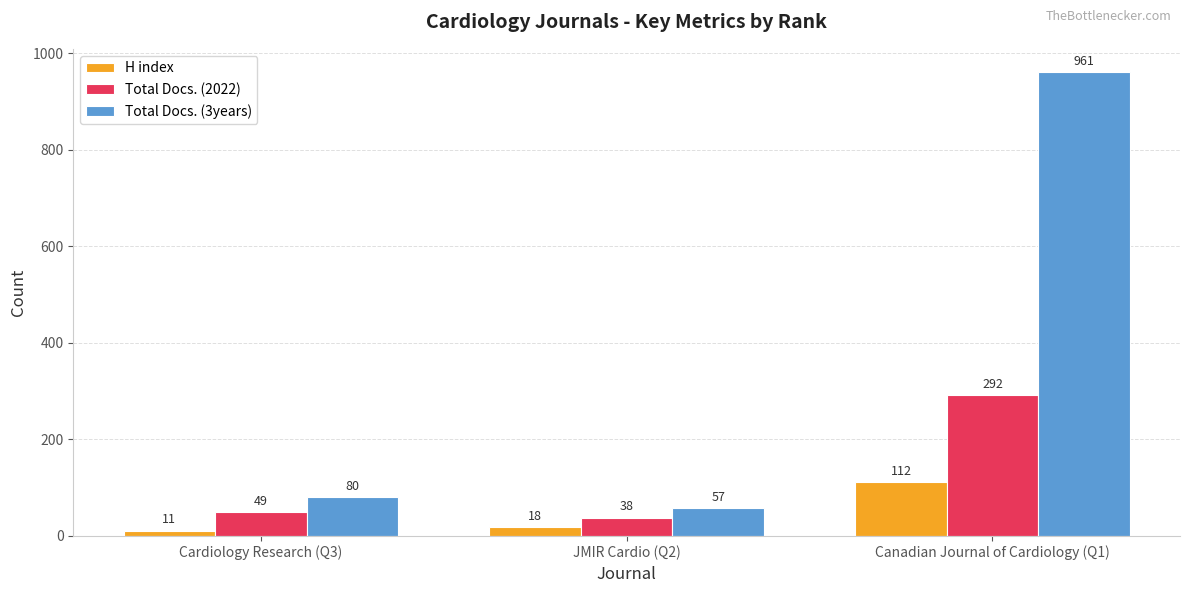

What is the sum of the Total Docs. (3years) values at JMIR Cardio (Q2) and Cardiology Research (Q3)?

137